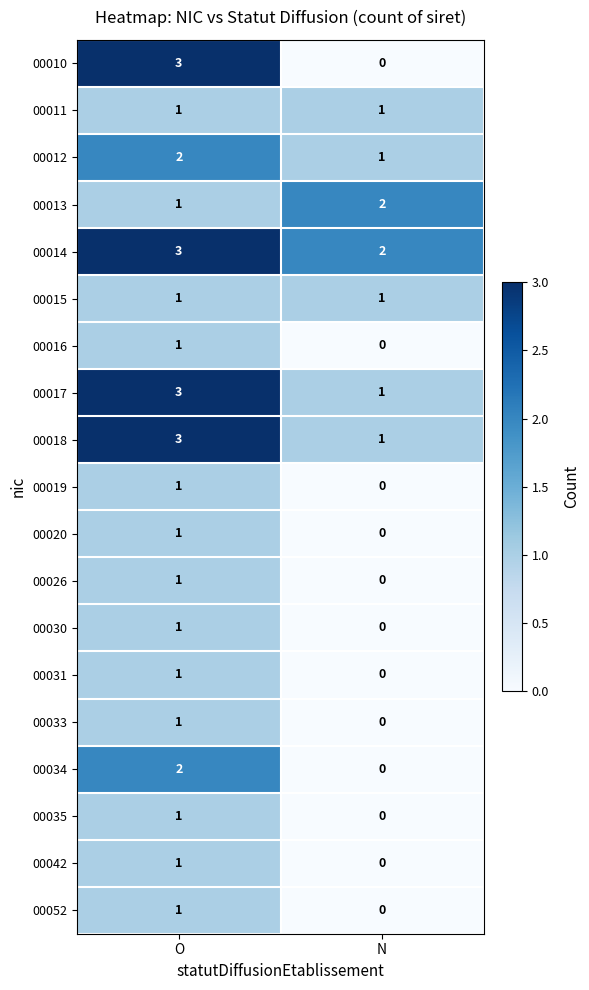

Which series changed the most between O and N?

00010